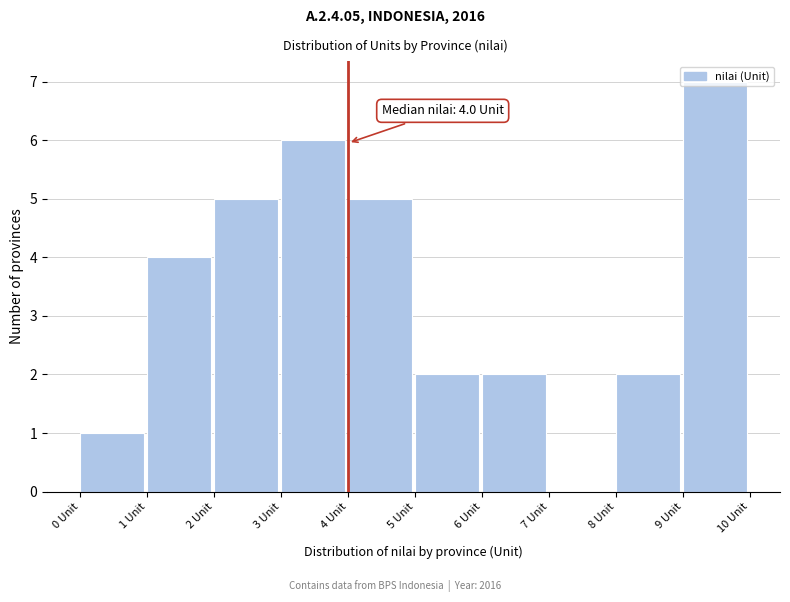

Which range on the x-axis has the tallest bar?

9 to 10